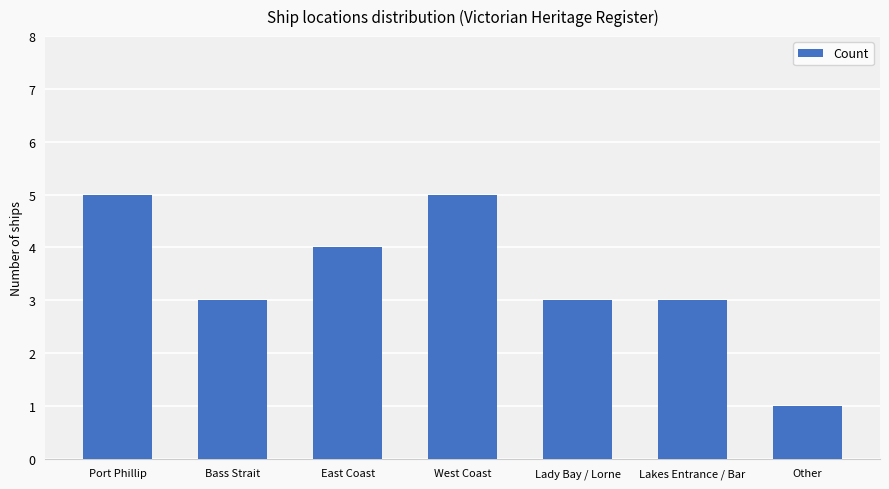

The chart shows a value of 3 at Lady Bay / Lorne. True or false?

True